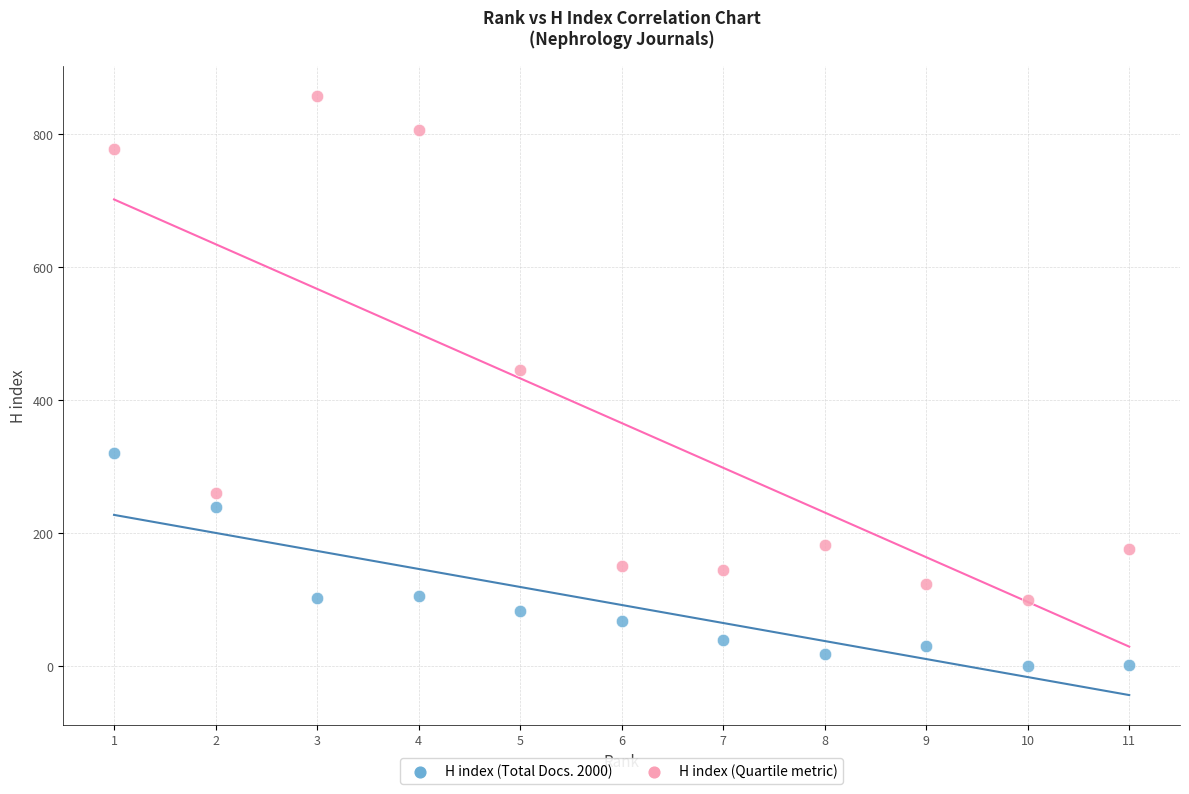

Across all series, what Y value is closest to 429?

445